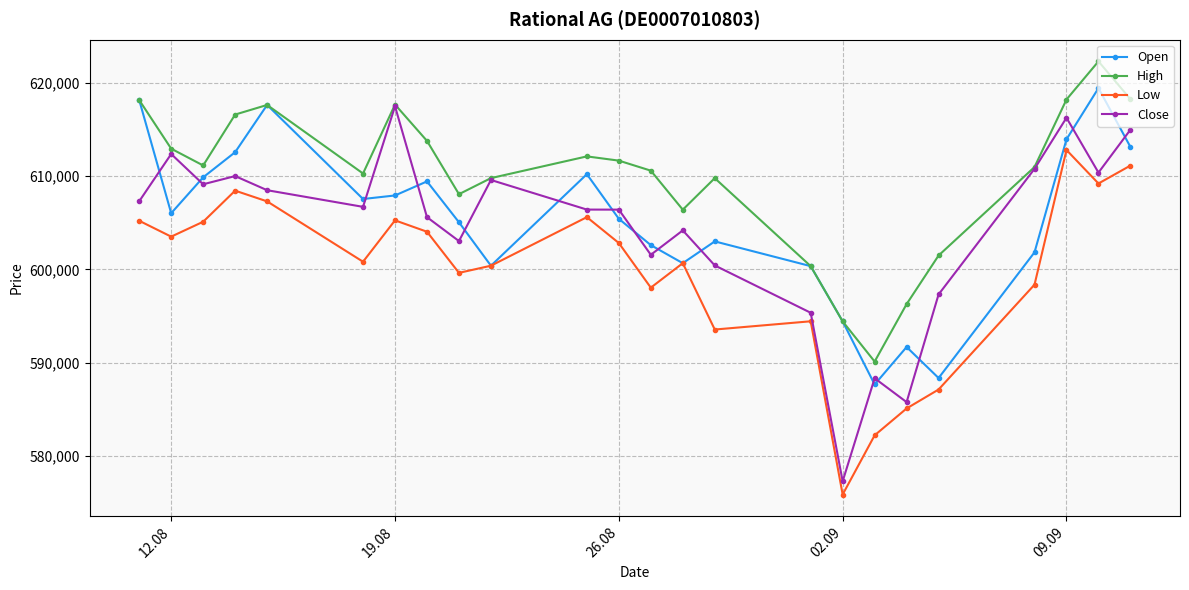

What is the minimum value for Open?

587655